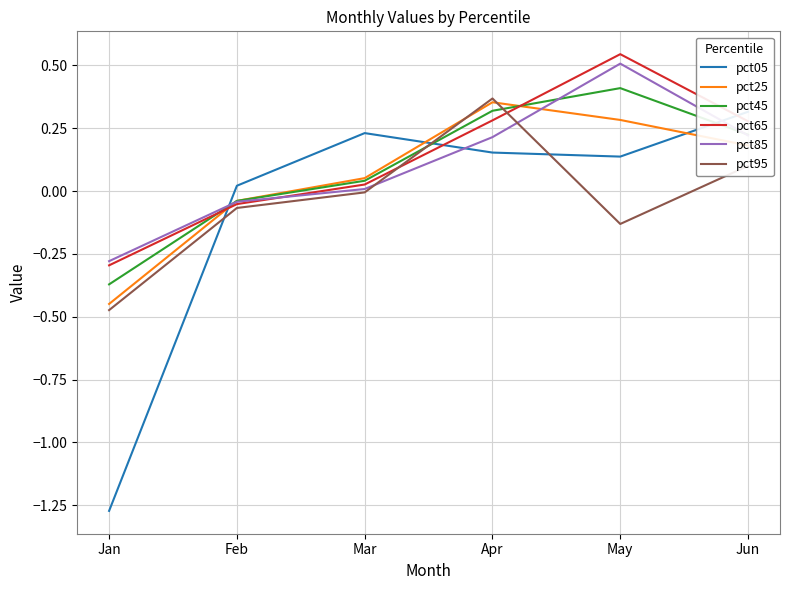

Is this an area chart (filled region under the line)?

No